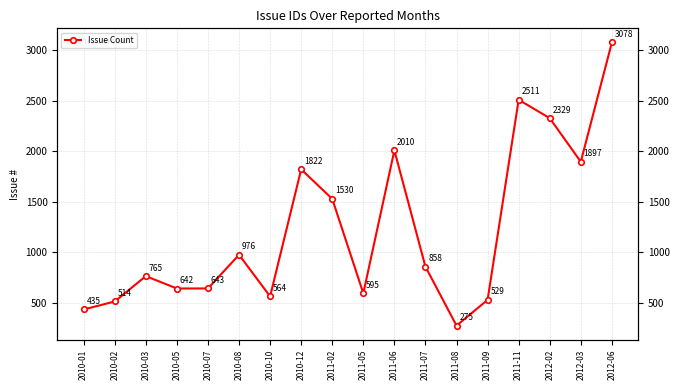

What is the ratio of the value at 2010-12 to the value at 2011-02?

1.2